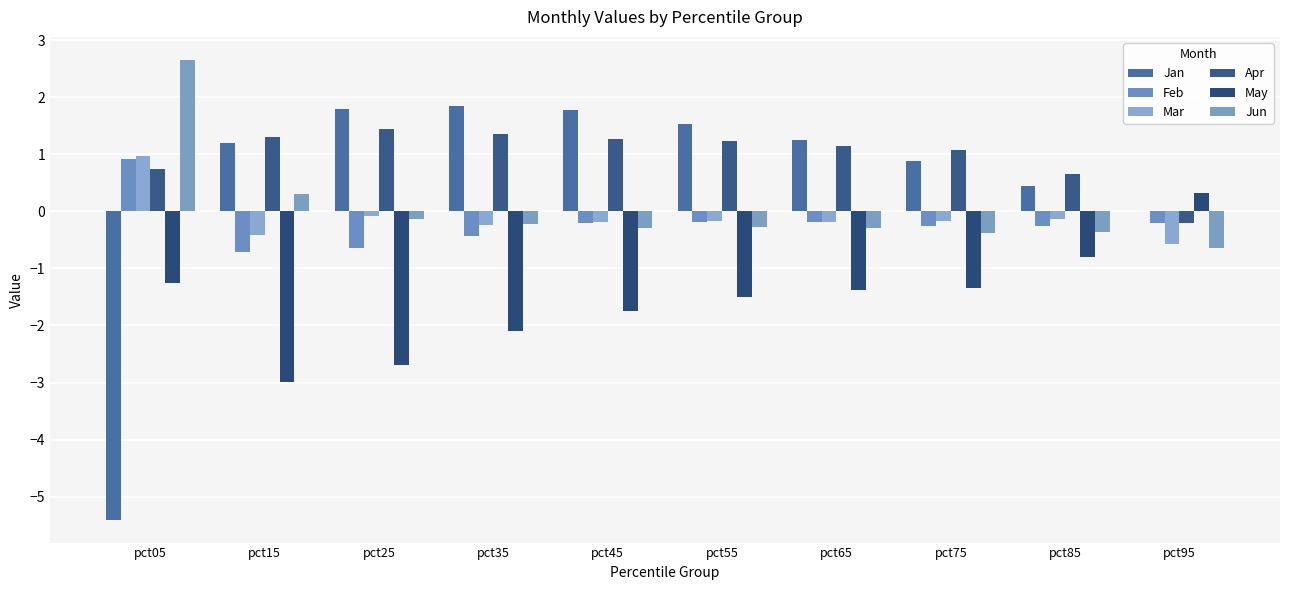

How many series are shown in this chart?

6